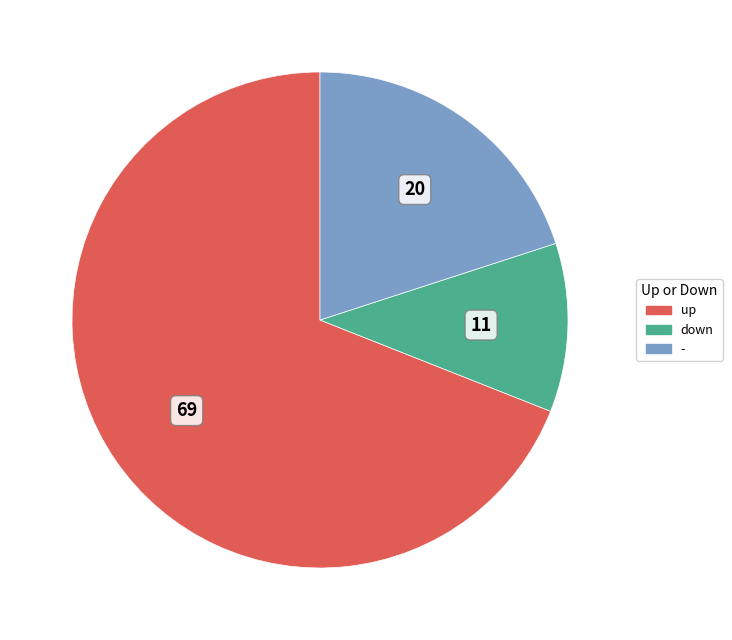

Is the sum of up and down greater than half?

Yes